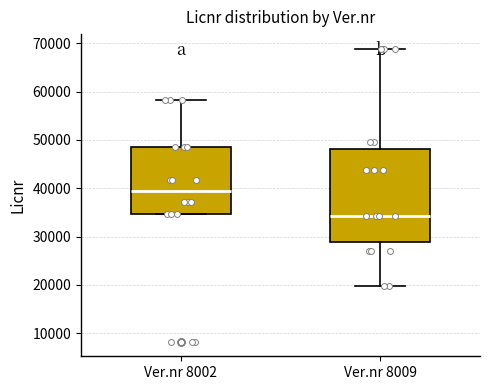

Reading left to right, read every box against the y-axis: the position of its median line, the range the box covers, and the ends of its whiskers. The values are not printed on the chart, so give them approximately, as read against the axis.

Ver.nr 8002: median 39000, box 35000 to 49000, whiskers 35000 to 58000
Ver.nr 8009: median 34000, box 29000 to 48000, whiskers 20000 to 69000